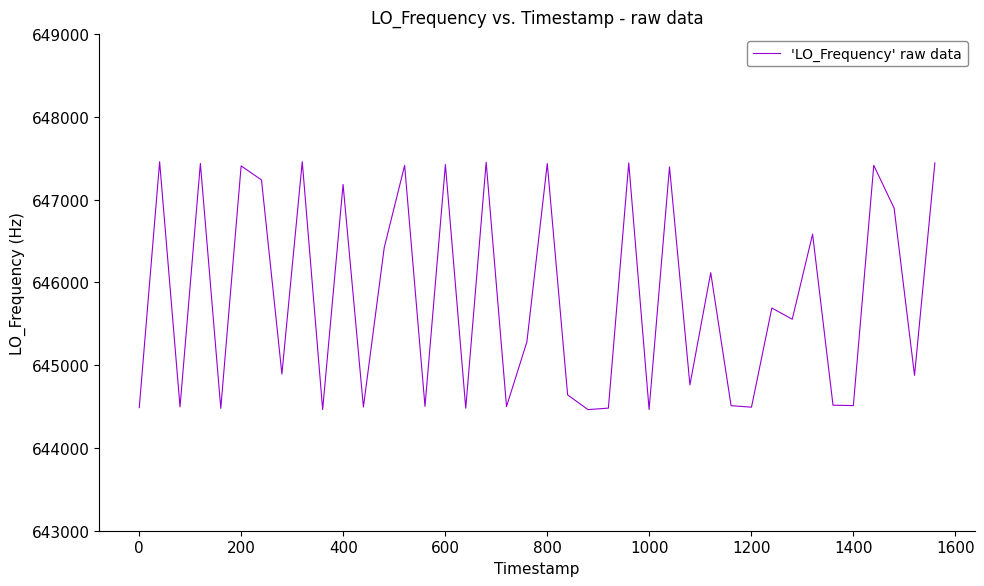

What is the smallest value displayed?

644463.4